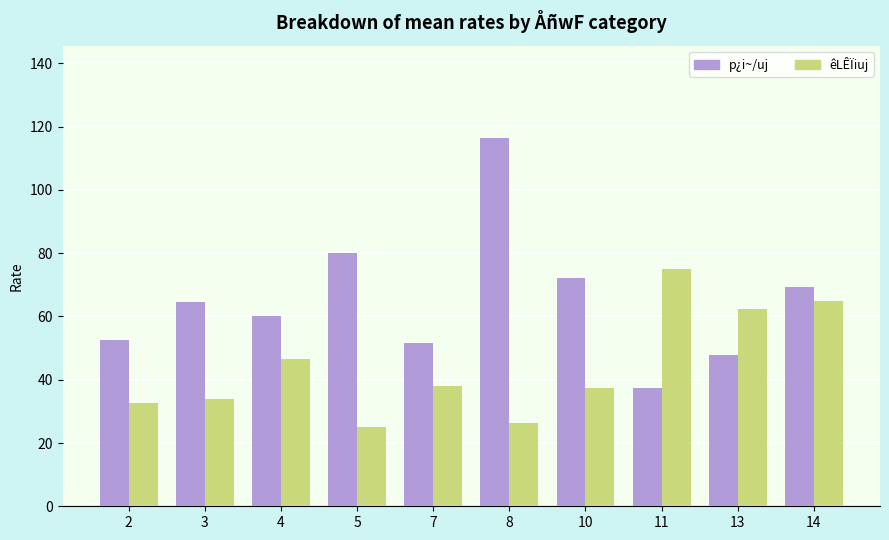

What is the difference between the highest and lowest values at 3?

30.7